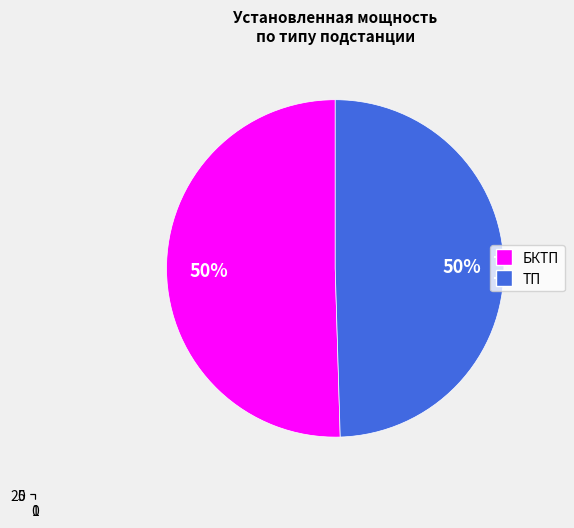

Is БКТП the majority of the pie?

No